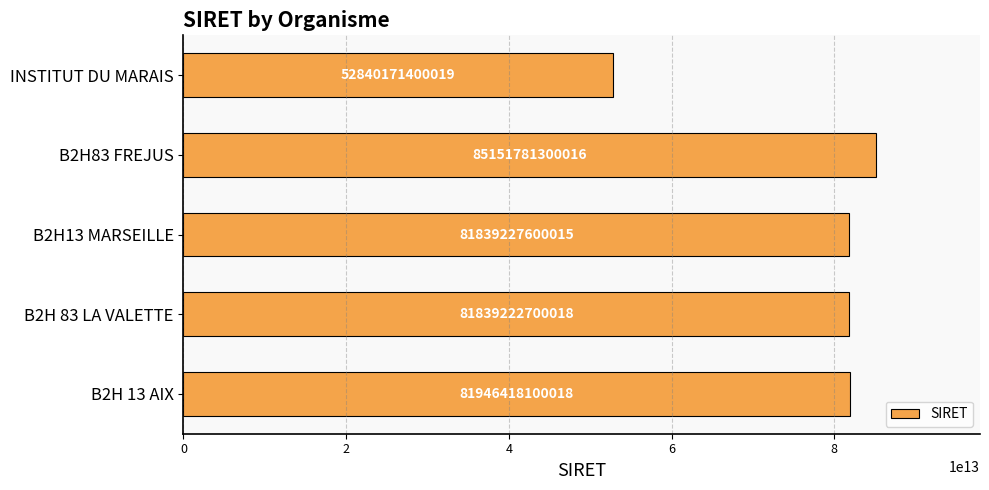

What is the difference between the second highest and second lowest values?

107195400000